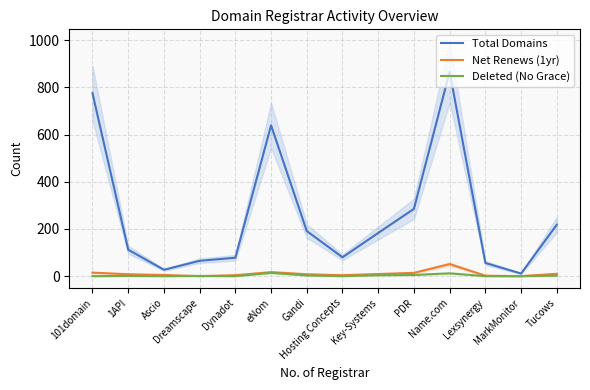

What is the sum of all Deleted (No Grace) values?

42